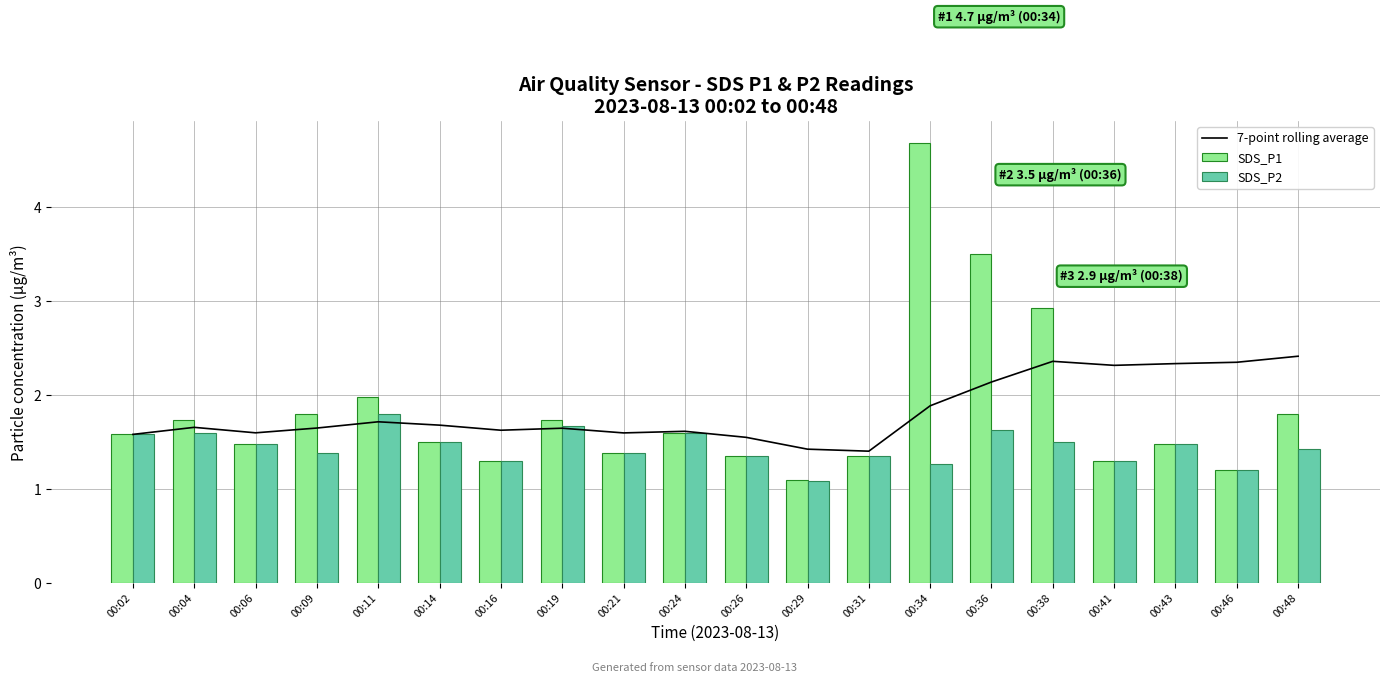

What is the sum of the SDS_P1 values at 00:09 and 00:16?

3.1